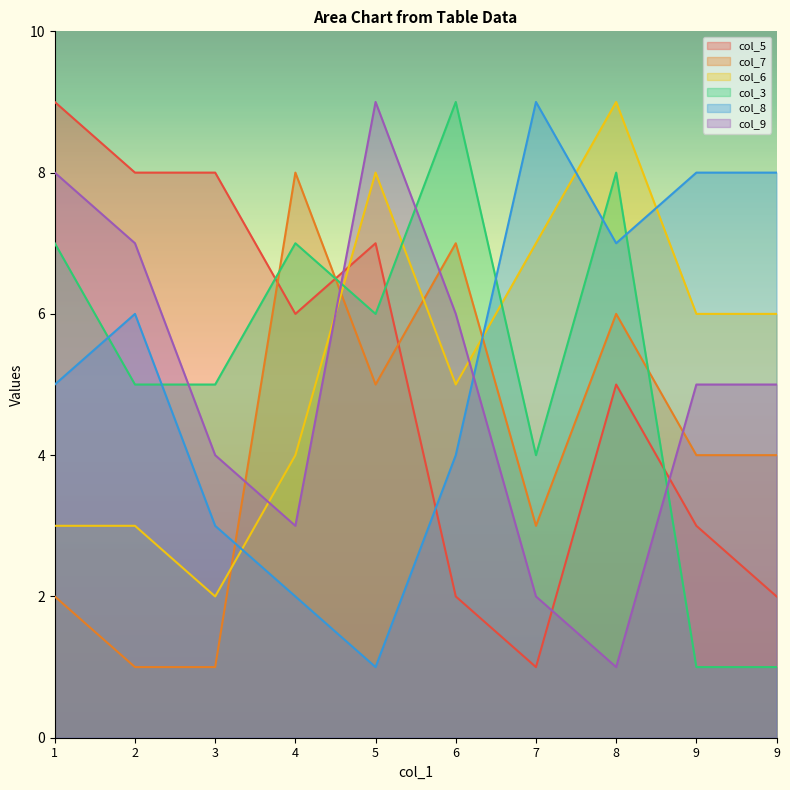

What is the maximum value for col_6?

9